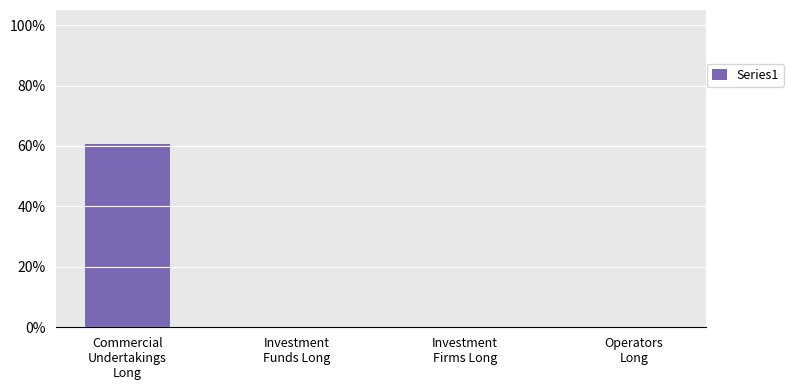

Are the bars horizontal?

No